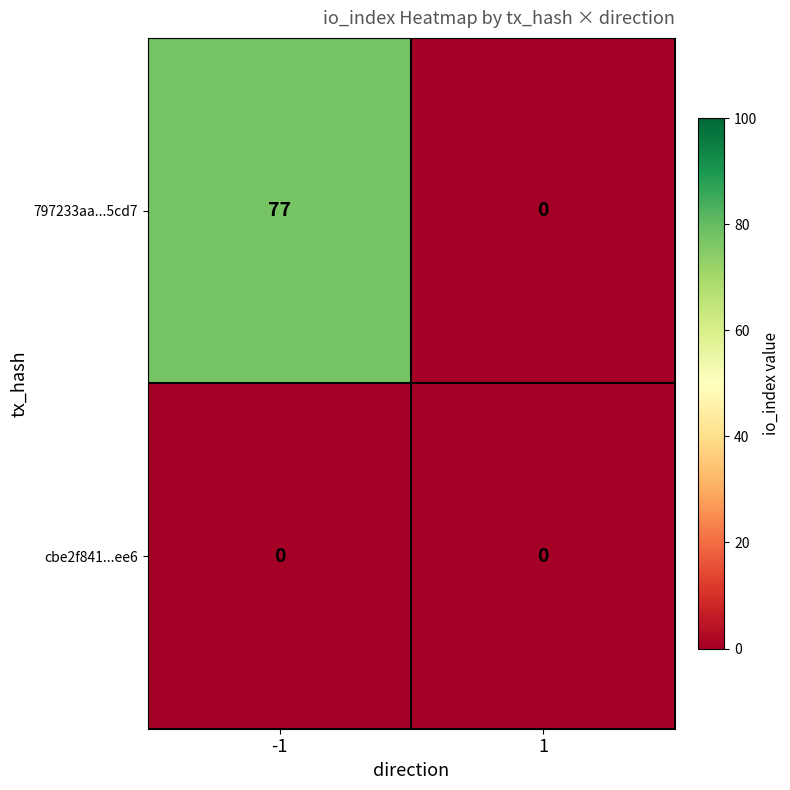

Reading right to left, list all the values displayed in this chart.

797233aa...5cd7: 1=0	-1=77
cbe2f841...ee6: 1=0	-1=0